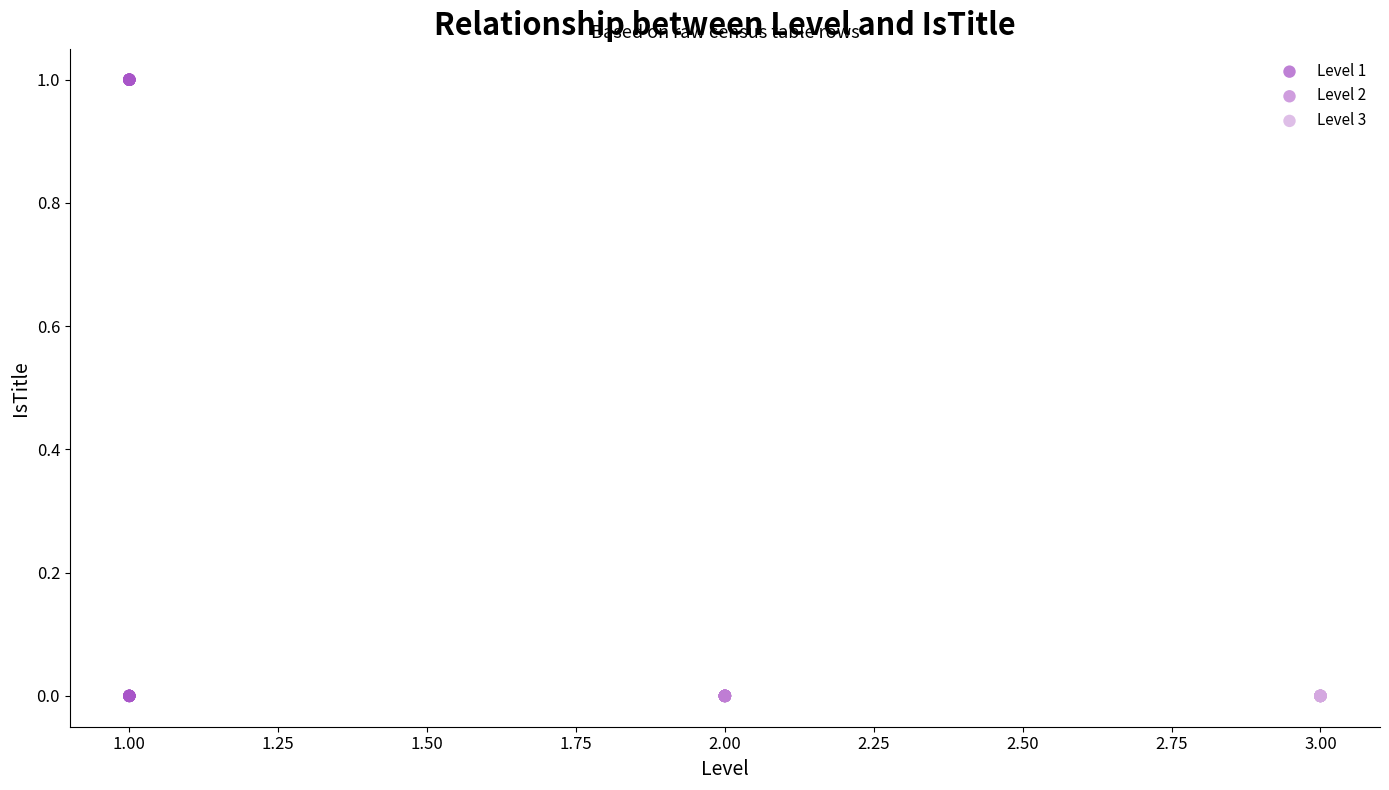

Which series contains the highest Y value?

Level 1